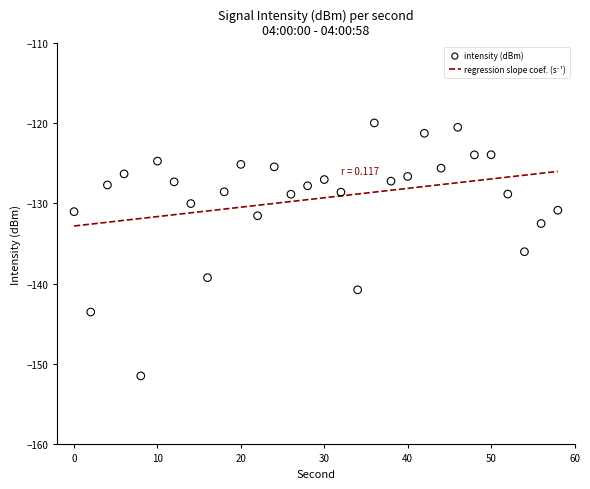

What are all the series names shown in the legend?

regression slope coef. (s⁻¹), intensity (dBm)